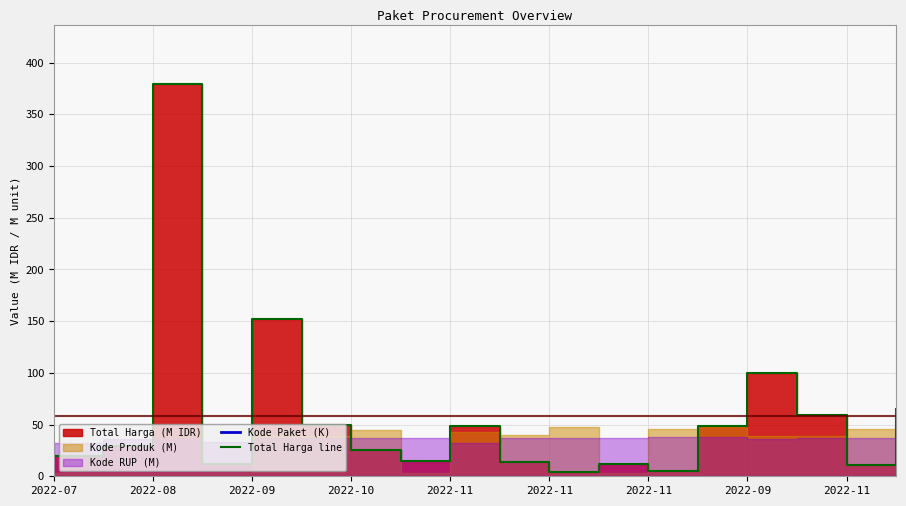

What is the value of the Total Harga line point at the 12th from the left?

11.8